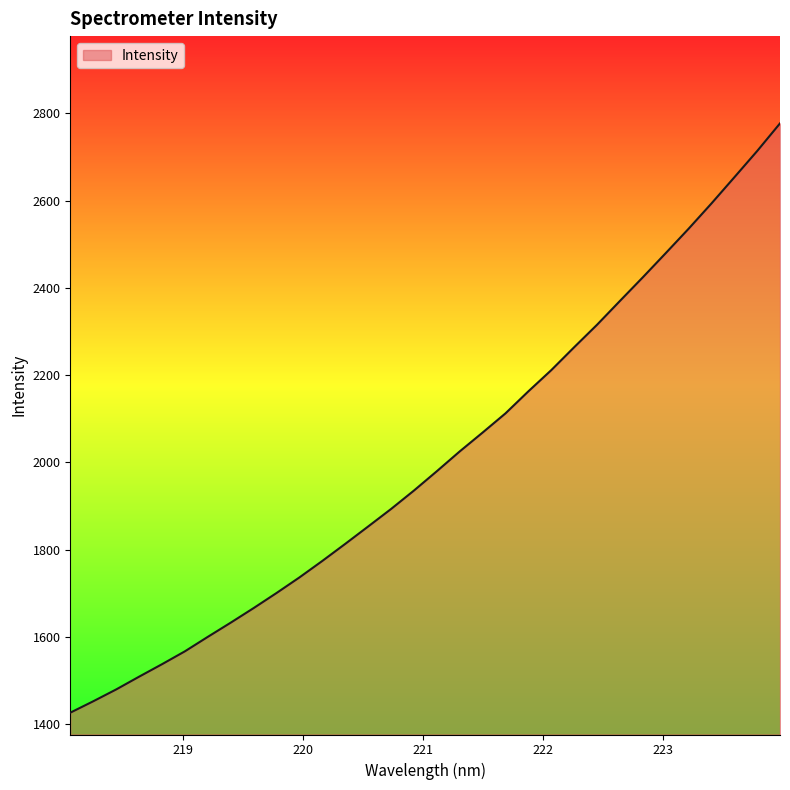

What is the greatest value displayed?

2777.0